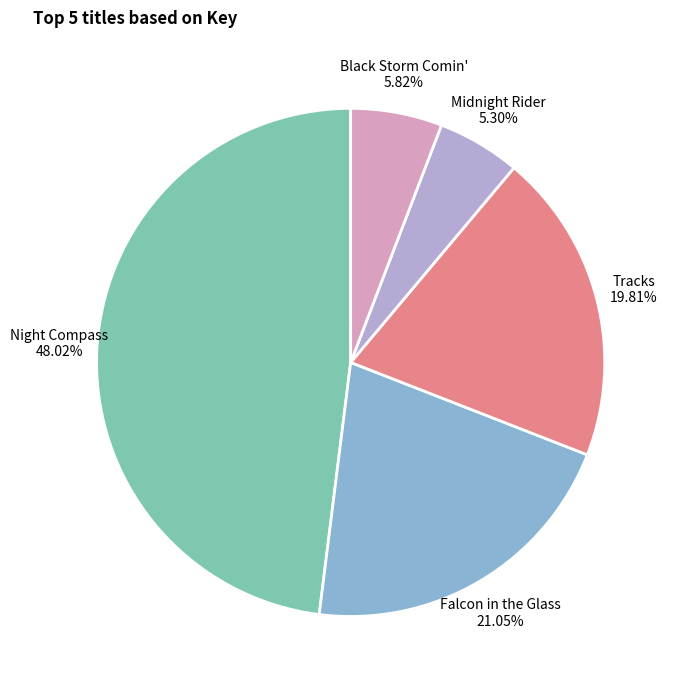

Count the number of slices in the pie.

5